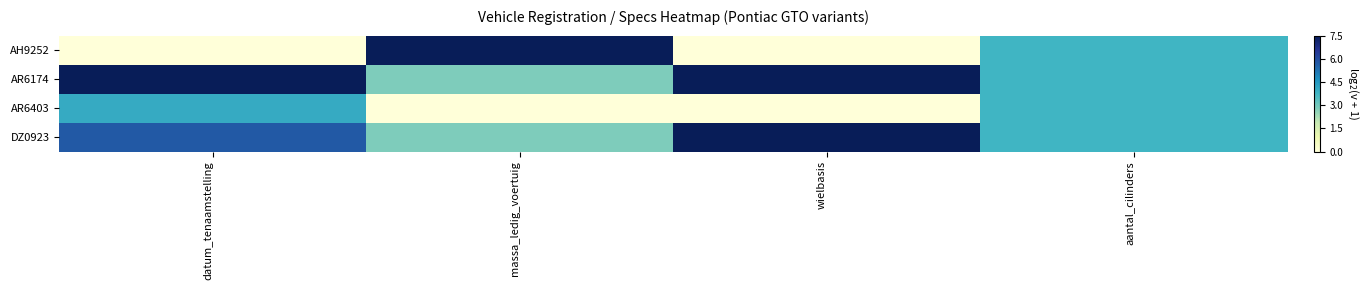

What is the total value across all series at datum_tenaamstelling?

17.3